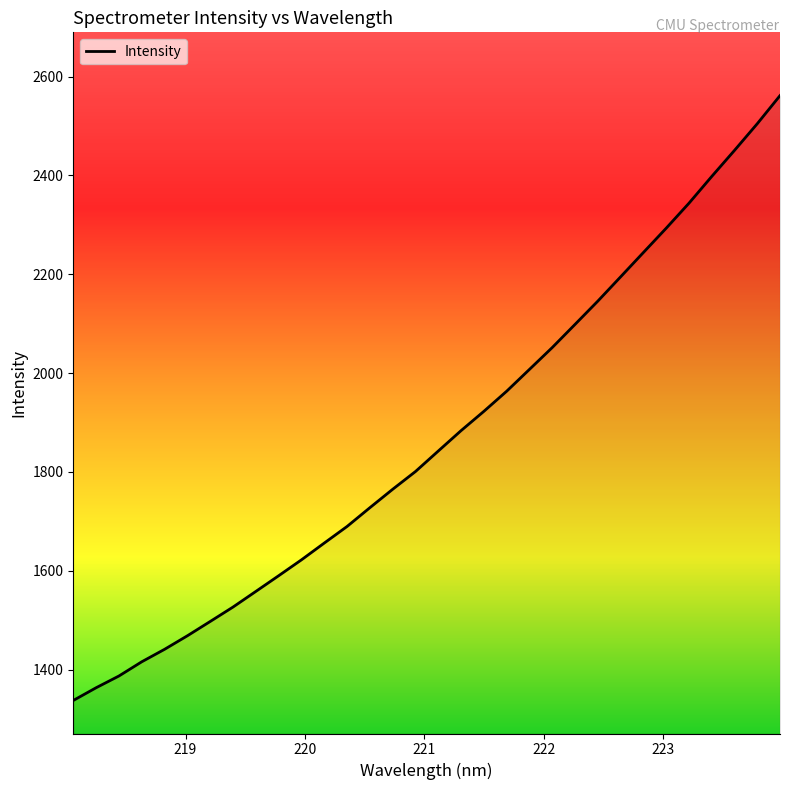

What is the difference between the maximum and minimum values?

1224.2